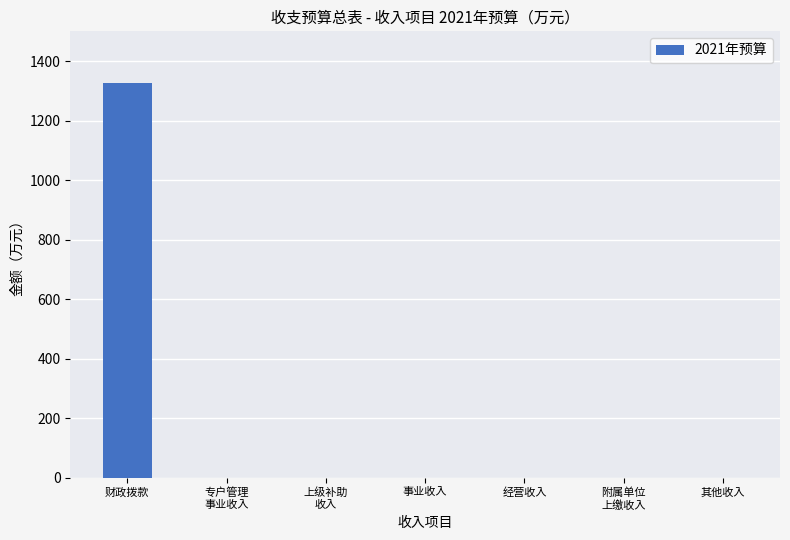

Which category has the highest value across all series?

财政拨款